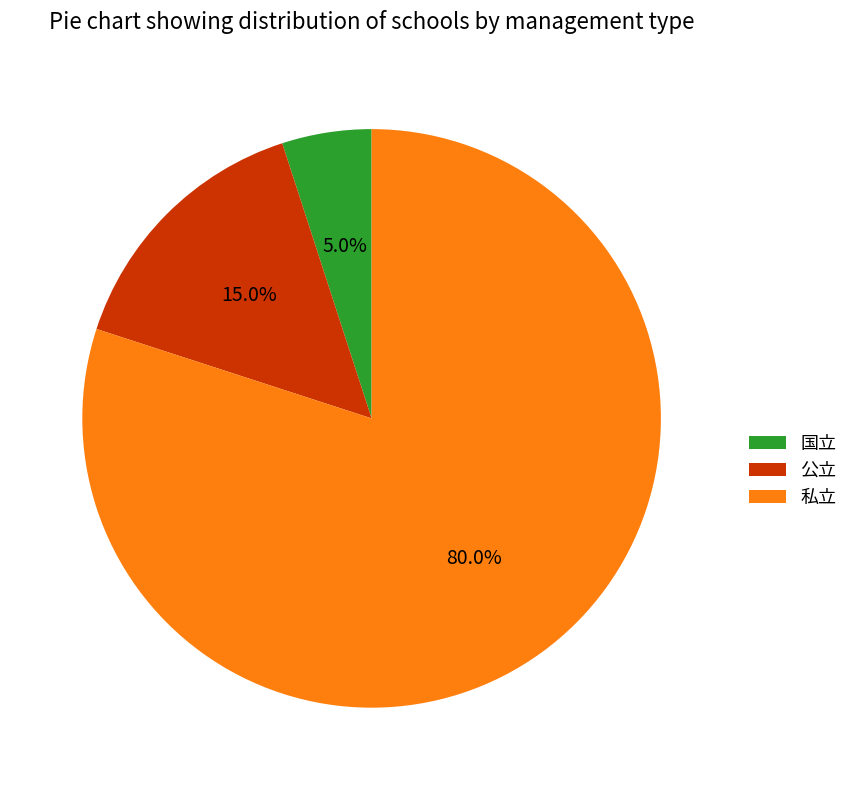

Rank the categories by value from lowest to highest.

国立, 公立, 私立